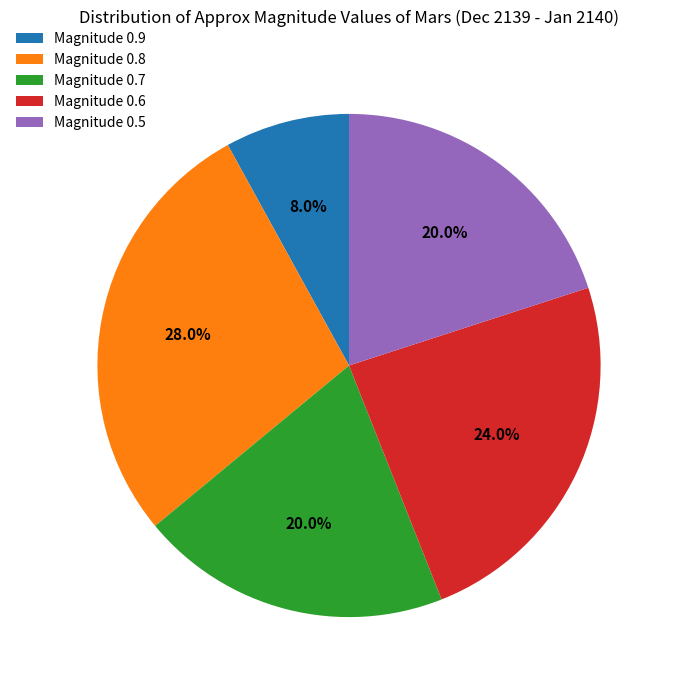

Is there any slice that represents more than half of the pie?

No